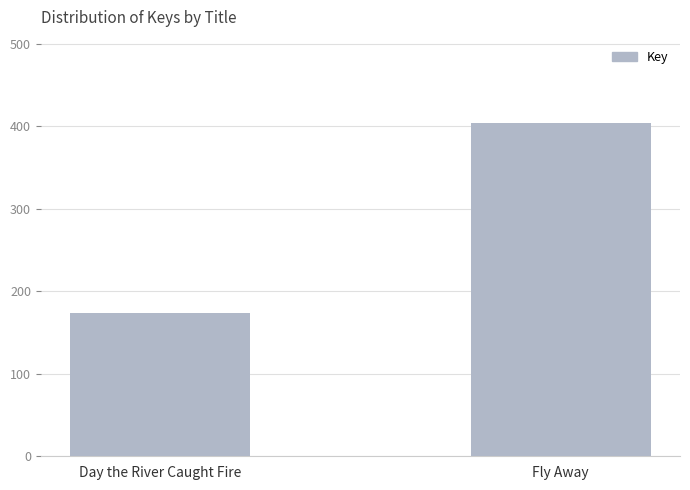

Between Day the River Caught Fire and Fly Away, which is larger?

Fly Away